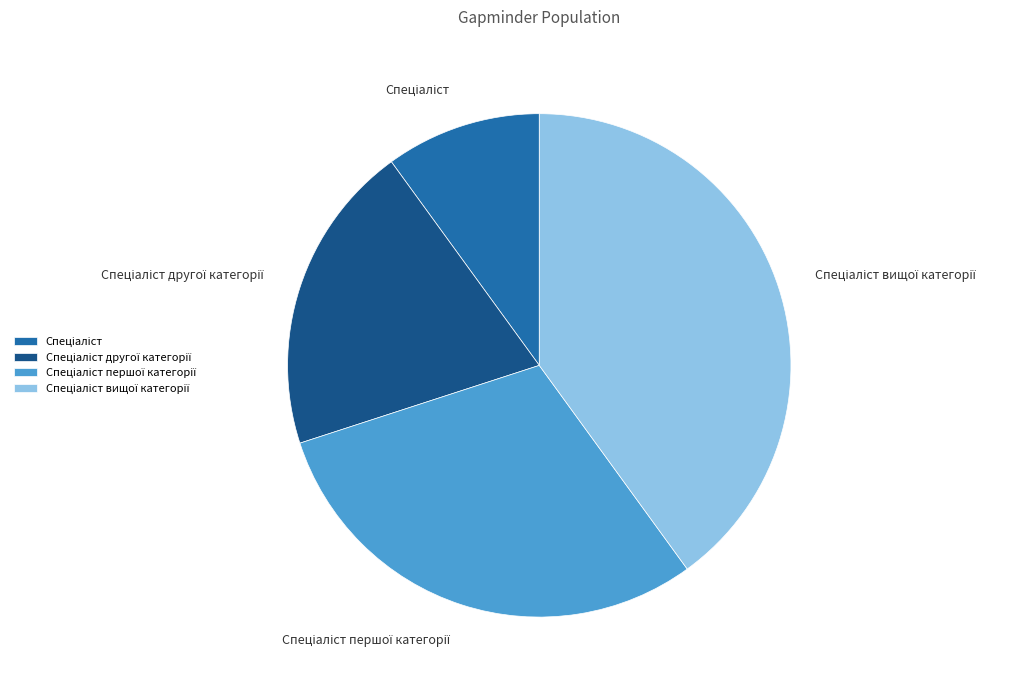

Is there a majority slice in this chart?

No